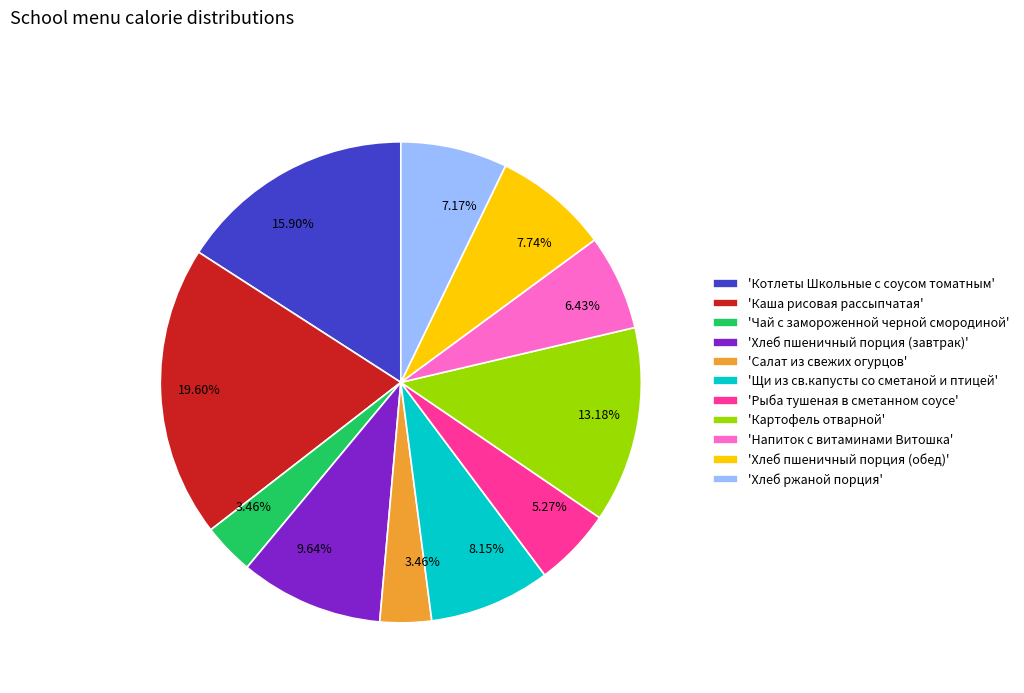

To the nearest percent, what is the average slice percentage?

9%